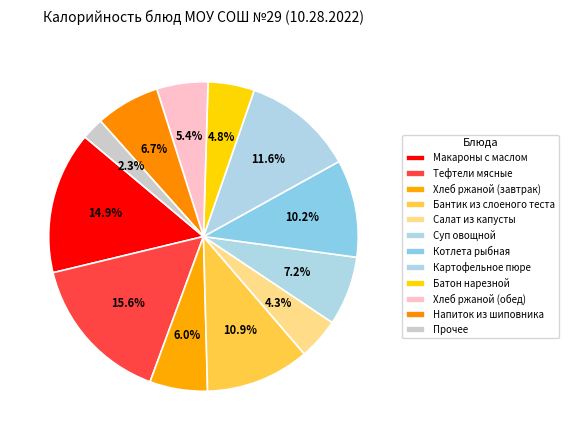

The Макароны с маслом slice represents 15% of the pie. True or false?

True